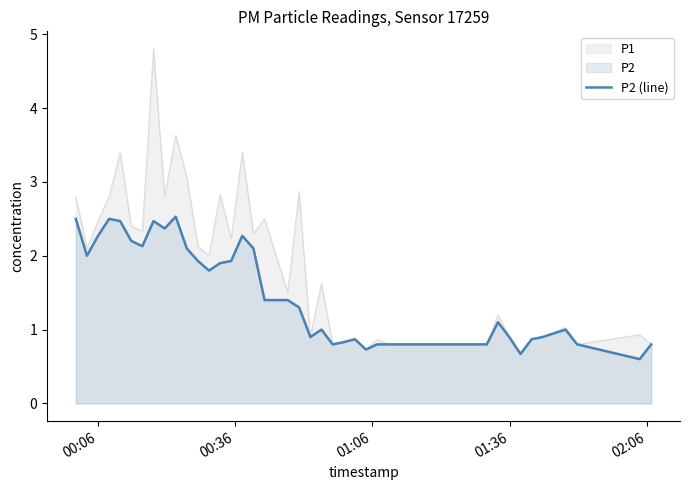

Reading left to right, what are all the values shown in this chart?

2.5	2.0	2.3	2.5	2.5	2.2	2.1	2.5	2.4	2.5	2.1	1.9	1.8	1.9	1.9	2.3	2.1	1.4	1.4	1.3	0.9	1.0	0.8	0.8	0.9	0.7	0.8	0.8	0.8	0.8	0.8	1.1	0.9	0.7	0.9	0.9	1.0	0.8	0.6	0.8